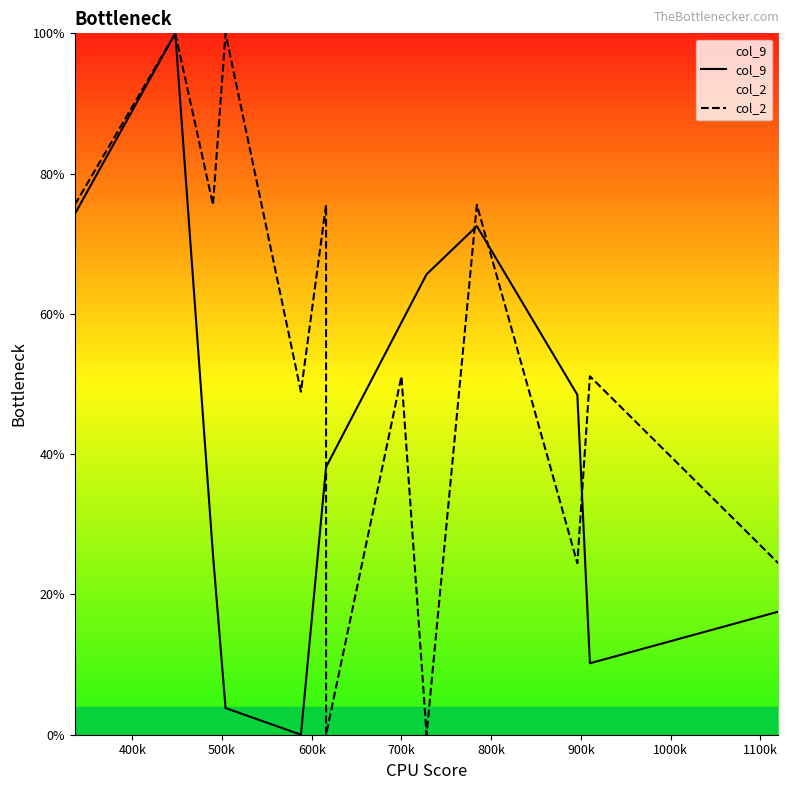

How many times do col_2 and col_9 cross each other?

4